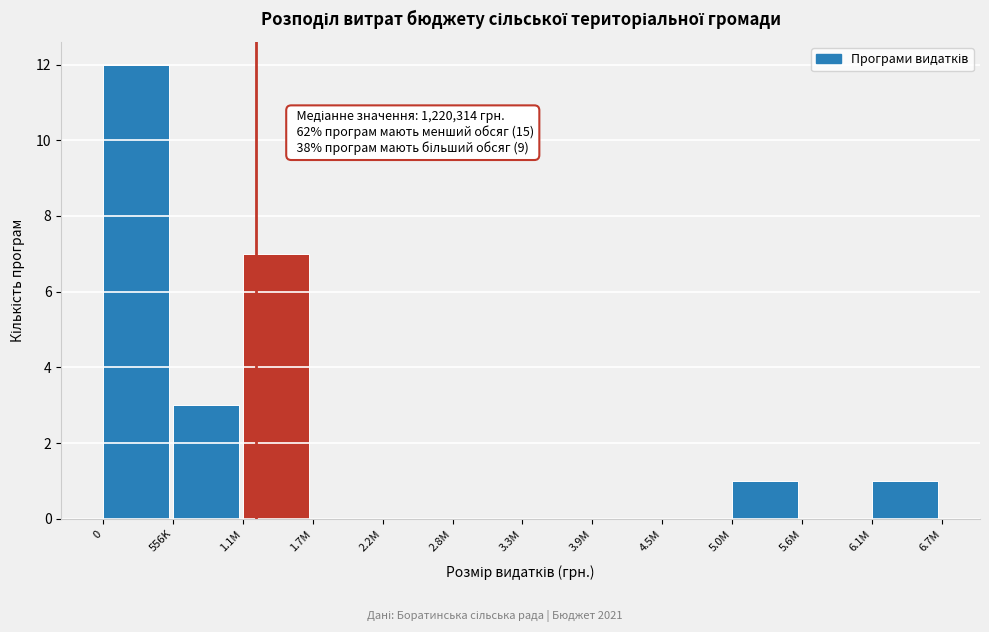

Reading left to right, what are all the values shown in this chart?

0=12	556K=3	1.1M=7	1.7M=0	2.2M=0	2.8M=0	3.3M=0	3.9M=0	4.5M=0	5.0M=1	5.6M=0	6.1M=1